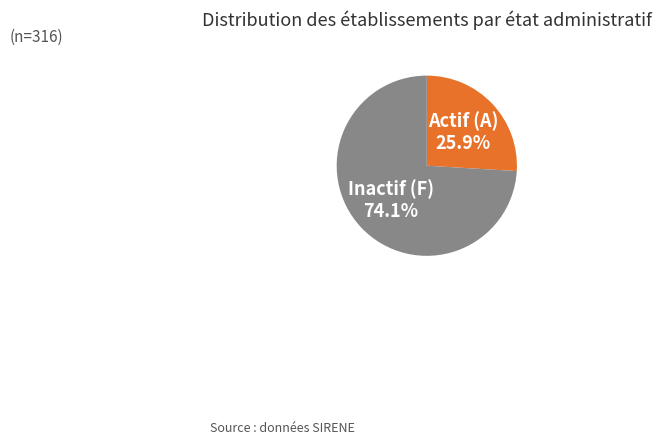

Approximately how many times larger is the value at Inactif (F) compared to Actif (A)?

2.9